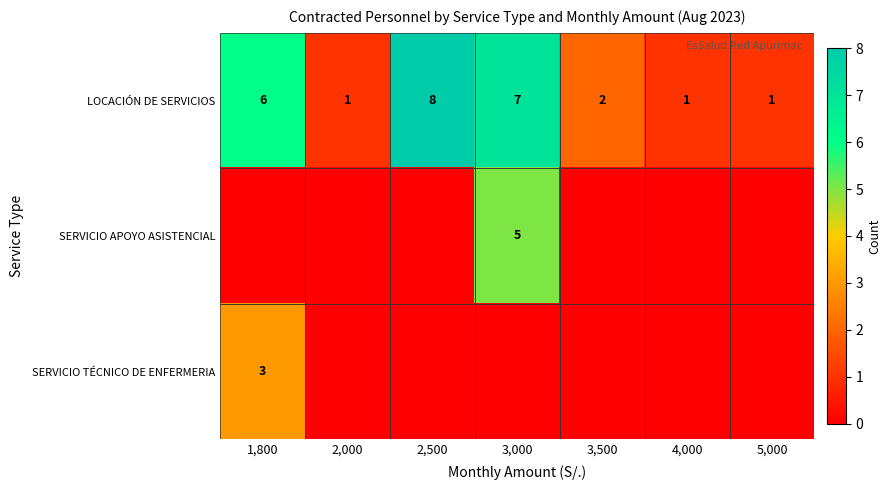

True or false: SERVICIO APOYO ASISTENCIAL has a value of 3 at 3,500.

False